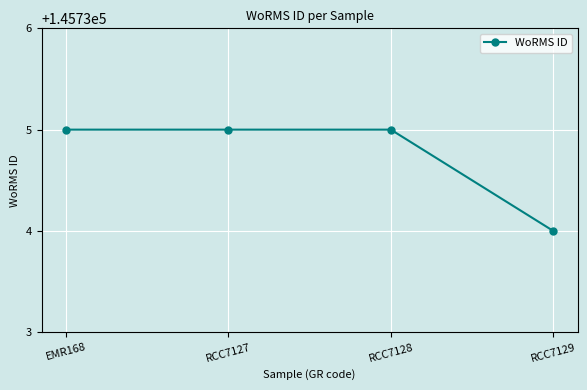

The chart shows a value of 64062 at RCC7127. True or false?

False